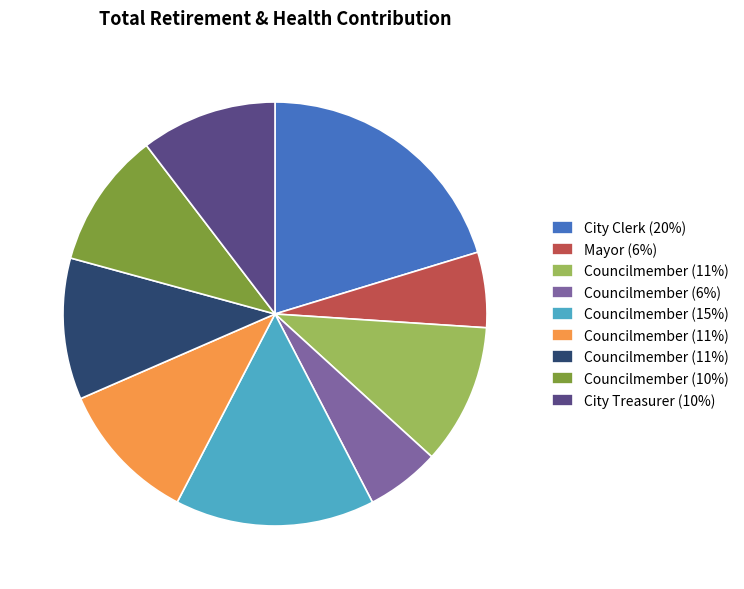

Is there a majority slice in this chart?

No